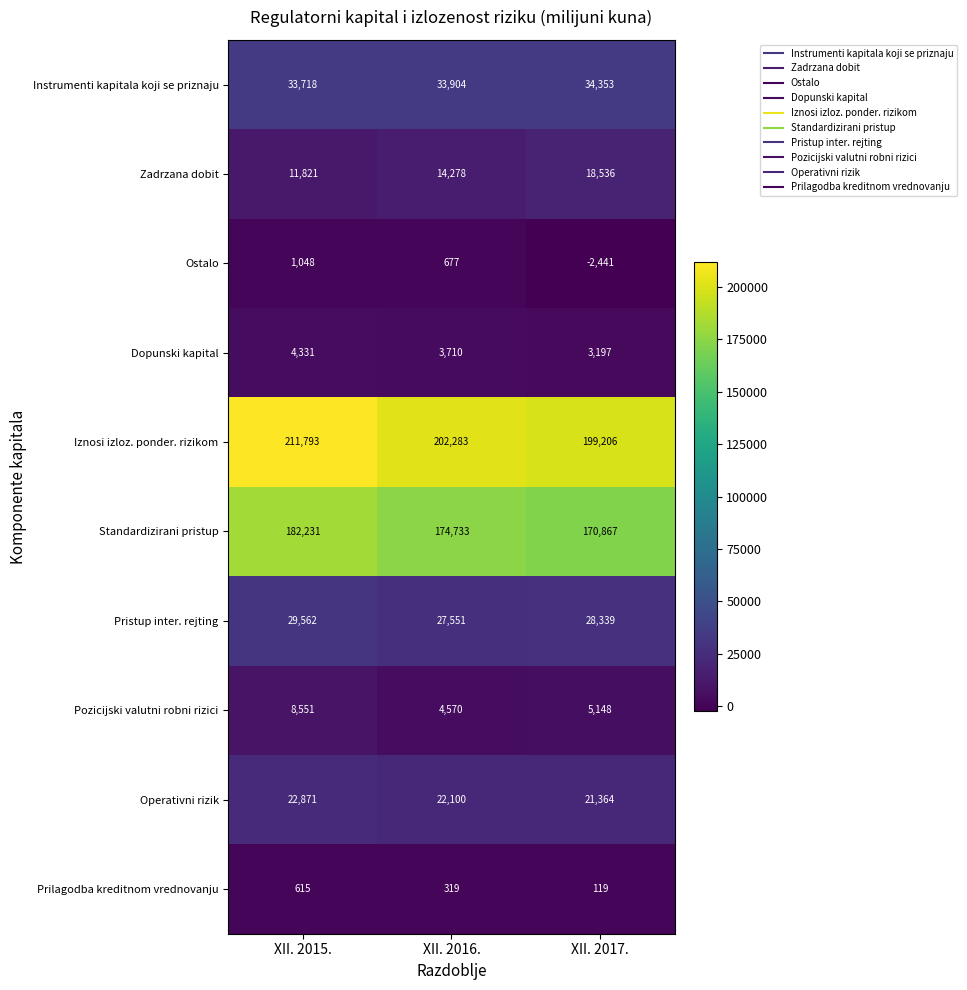

Is it true that Prilagodba kreditnom vrednovanju equals 93 at XII. 2016.?

False